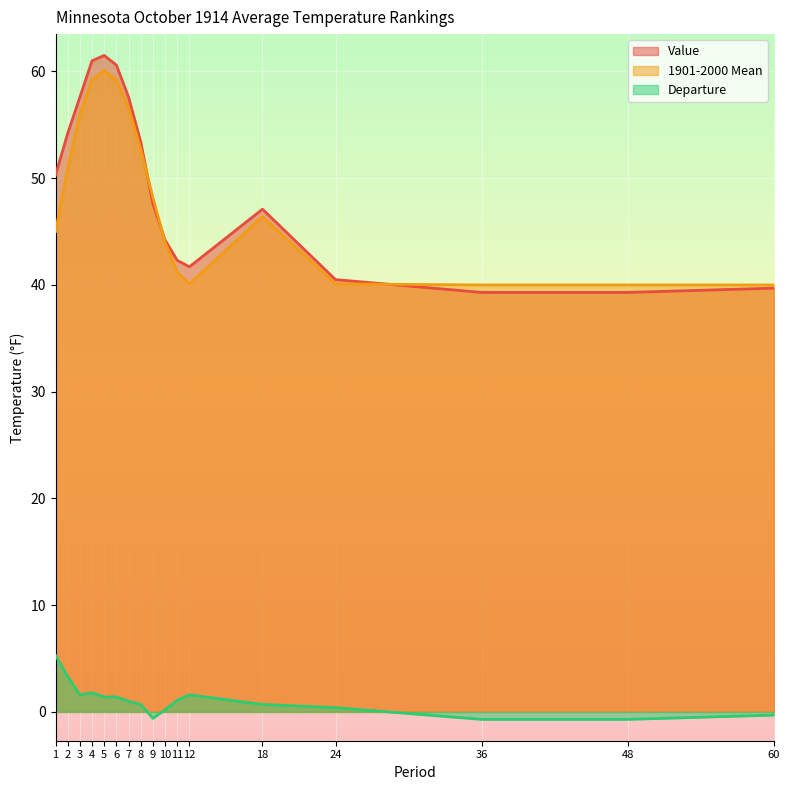

Reading left to right, transcribe all the data shown in this chart.

Value: 1=50.3	2=54.2	3=57.6	4=61.0	5=61.5	6=60.6	7=57.6	8=53.4	9=47.6	10=44.2	11=42.3	12=41.7	18=47.1	24=40.5	36=39.3	48=39.3	60=39.7
1901-2000 Mean: 1=45.0	2=50.9	3=56.0	4=59.2	5=60.1	6=59.2	7=56.6	8=52.7	9=48.2	10=44.0	11=41.2	12=40.1	18=46.4	24=40.1	36=40.0	48=40.0	60=40.0
Departure: 1=5.3	2=3.3	3=1.6	4=1.8	5=1.4	6=1.4	7=1.0	8=0.7	9=-0.6	10=0.2	11=1.1	12=1.6	18=0.7	24=0.4	36=-0.7	48=-0.7	60=-0.3